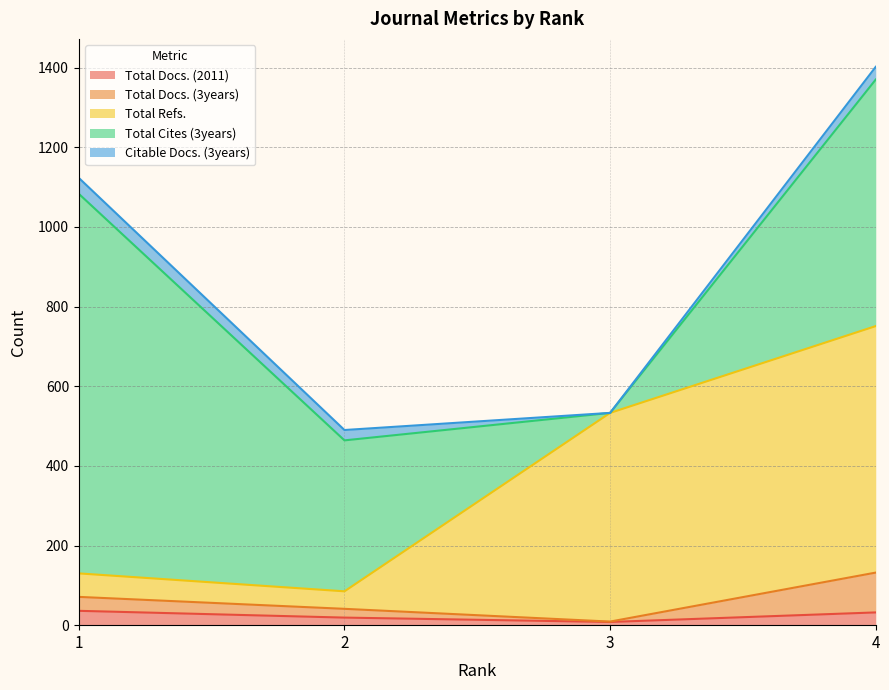

Does the chart display data point markers on the line(s)?

No